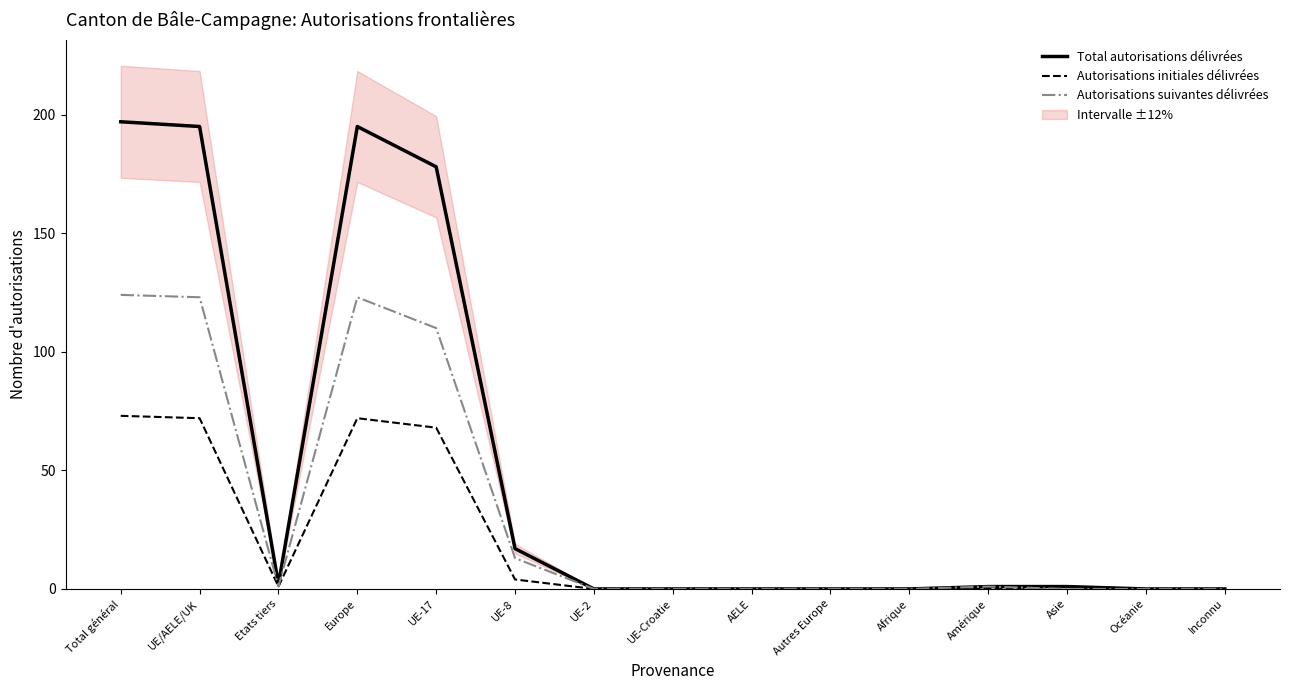

Reading left to right, extract all data points from this chart.

Total autorisations délivrées: 197	195	2	195	178	17	0	0	0	0	0	1	1	0	0
Autorisations initiales délivrées: 73	72	1	72	68	4	0	0	0	0	0	0	1	0	0
Autorisations suivantes délivrées: 124	123	1	123	110	13	0	0	0	0	0	1	0	0	0